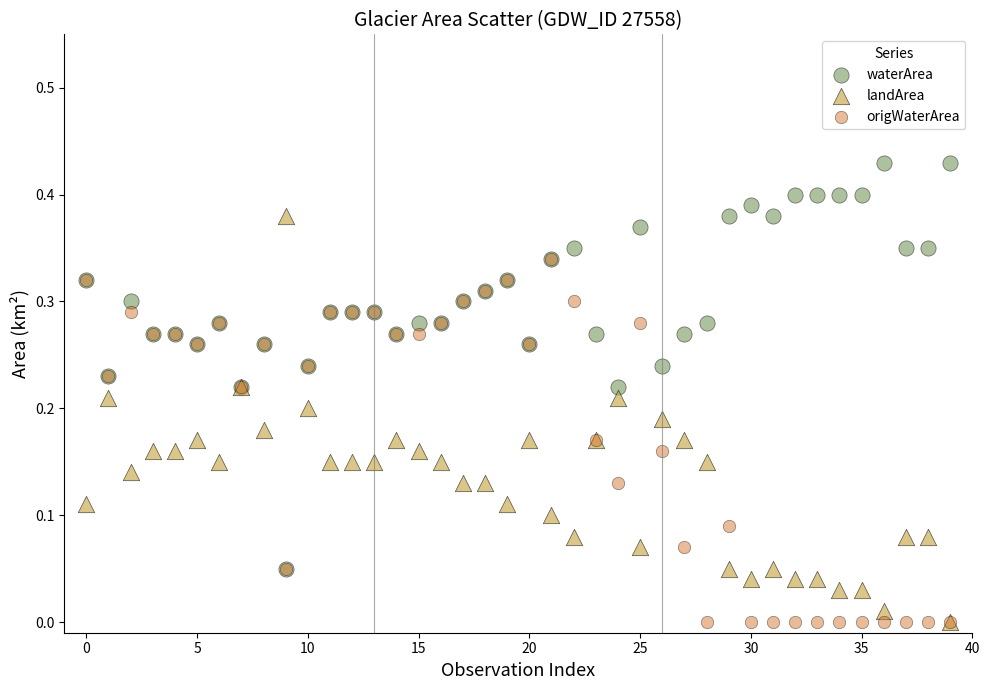

What are all the series names shown in the legend?

waterArea, landArea, origWaterArea